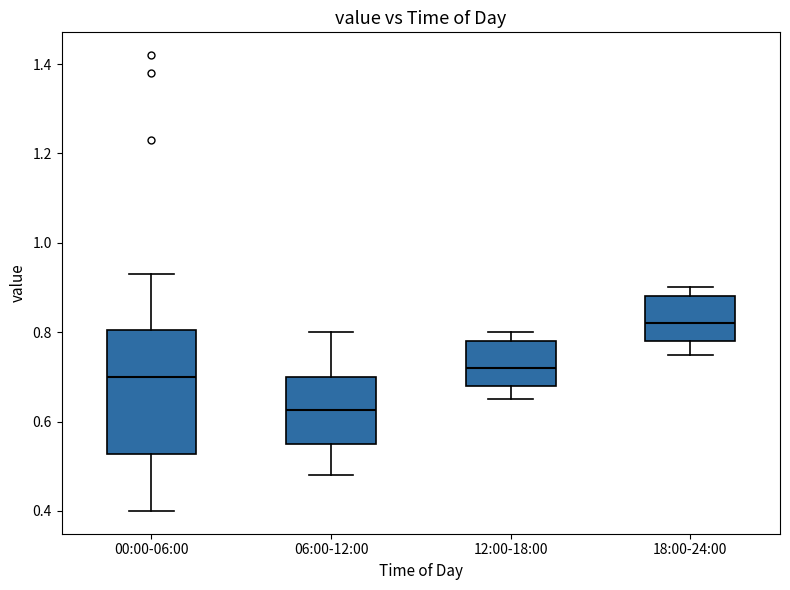

Which box's median line is the lowest?

06:00-12:00